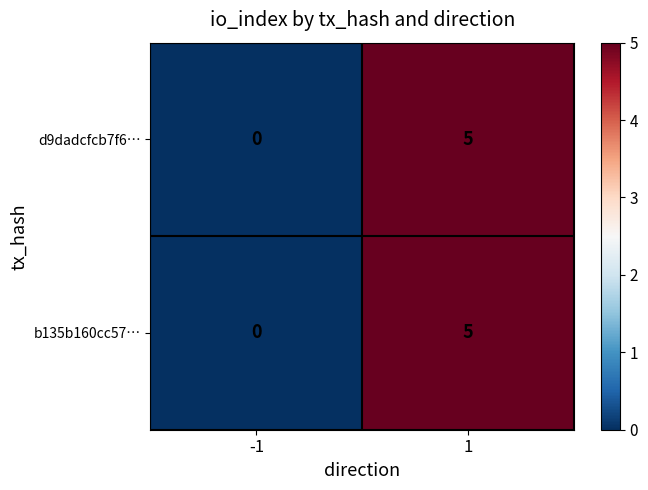

Is the value of b135b160cc57… at -1 greater than the value of d9dadcfcb7f6… at 1?

No